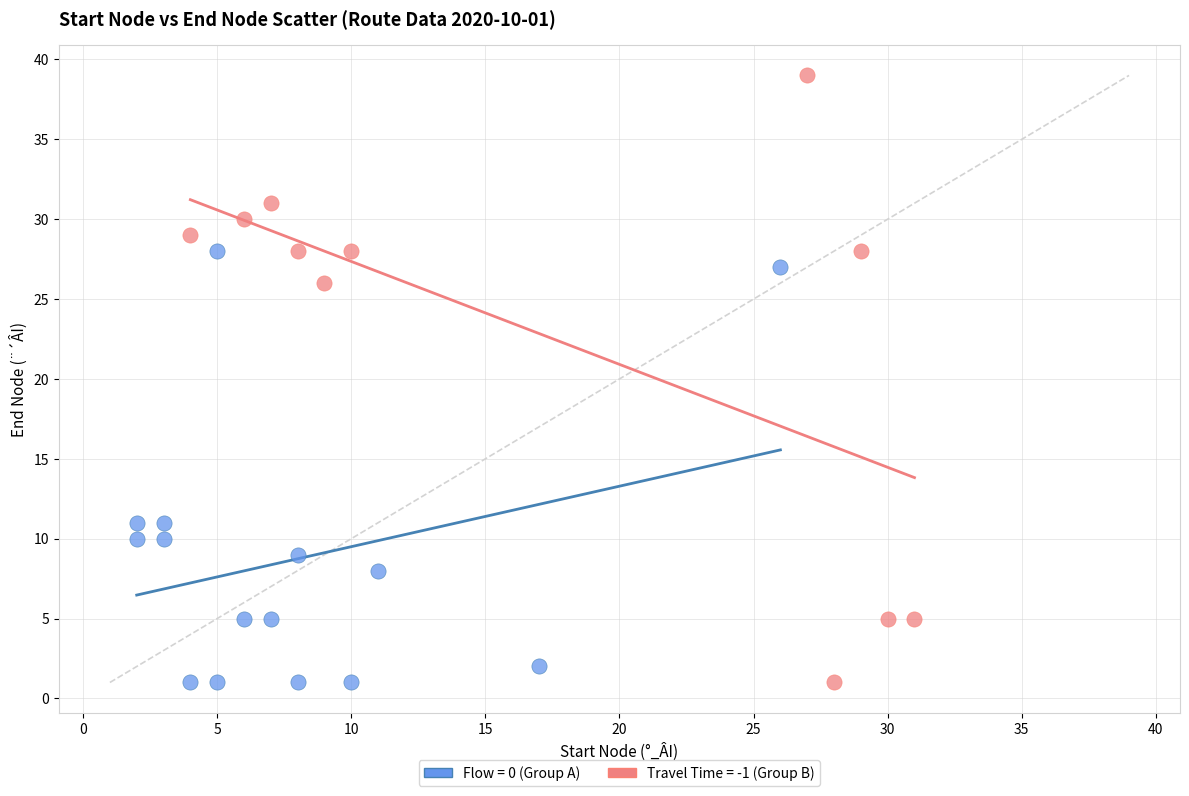

What are all the series names shown in the legend?

Flow = 0 (Group A), Travel Time = -1 (Group B)